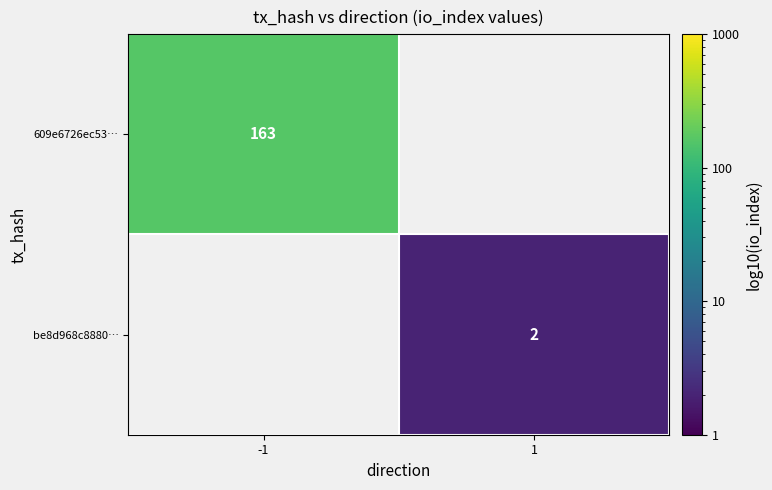

Is the value of 609e6726ec53… at -1 greater than the value of be8d968c8880… at 1?

Yes